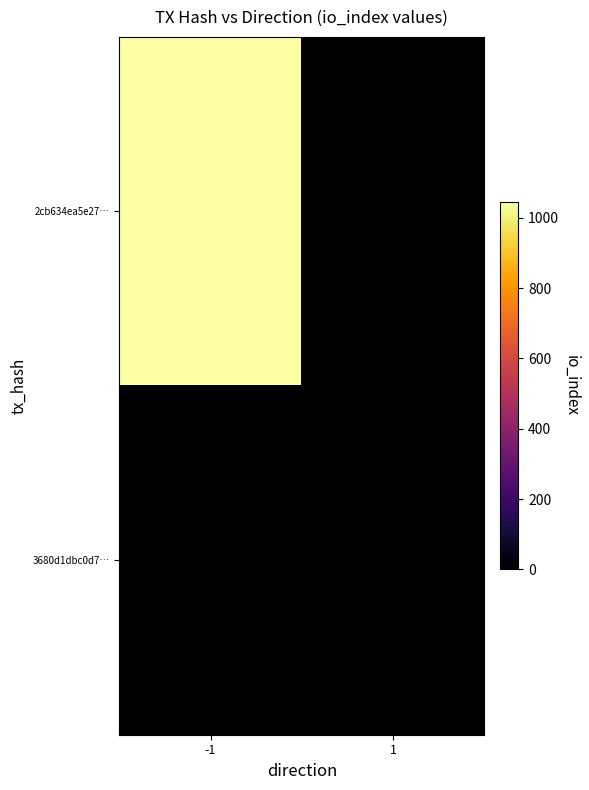

At which category is the sum across all series the highest?

-1